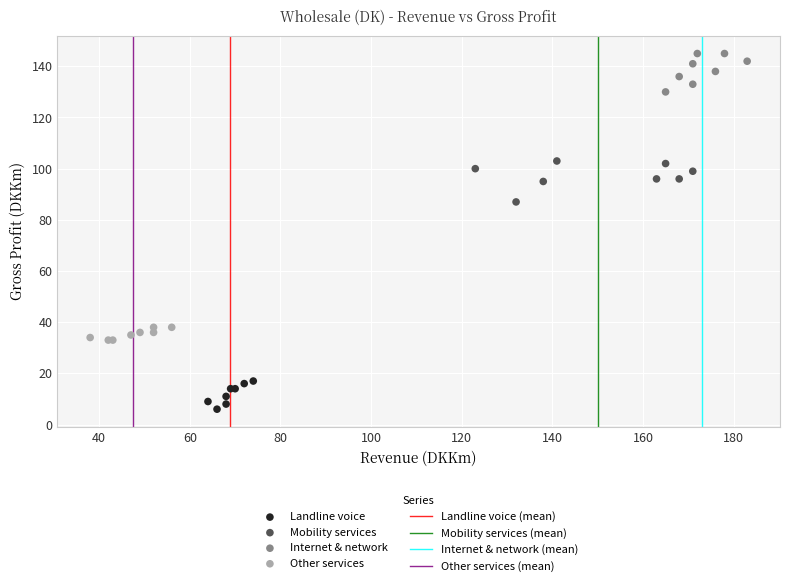

Which series contains the highest Y value?

Internet & network